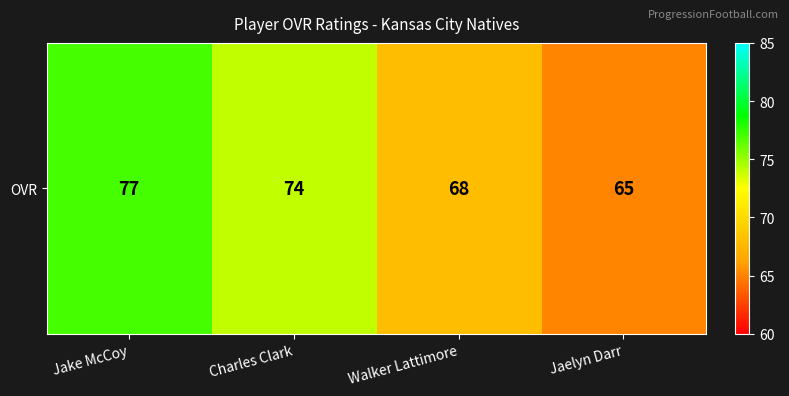

What is the smallest value displayed?

65